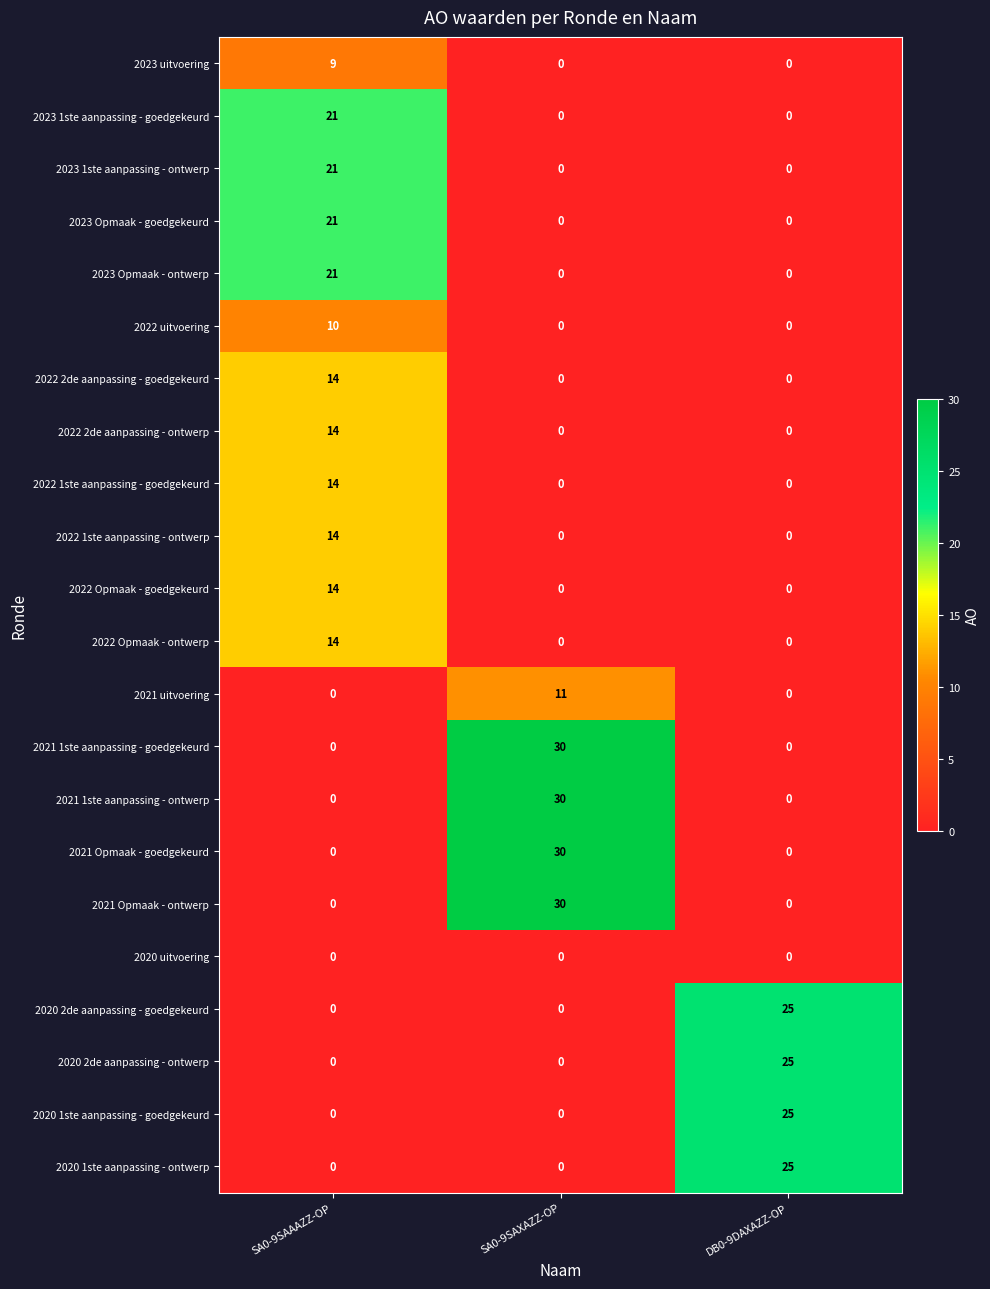

What is the total value across all series at SA0-9SAXAZZ-OP?

131